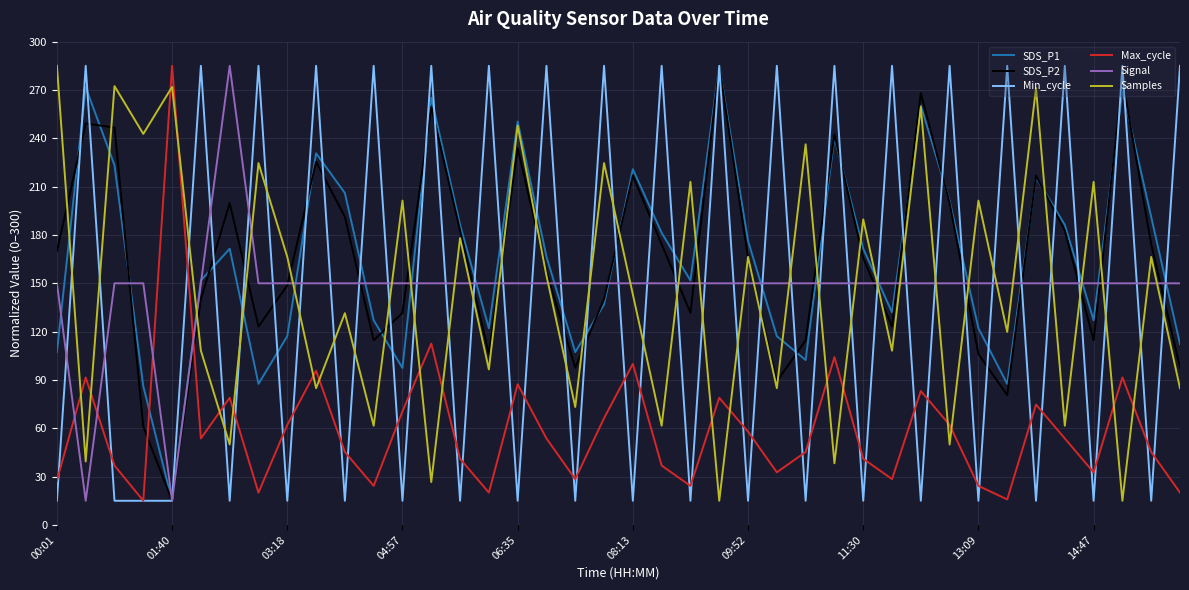

True or false: Max_cycle and Signal intersect in this chart.

True